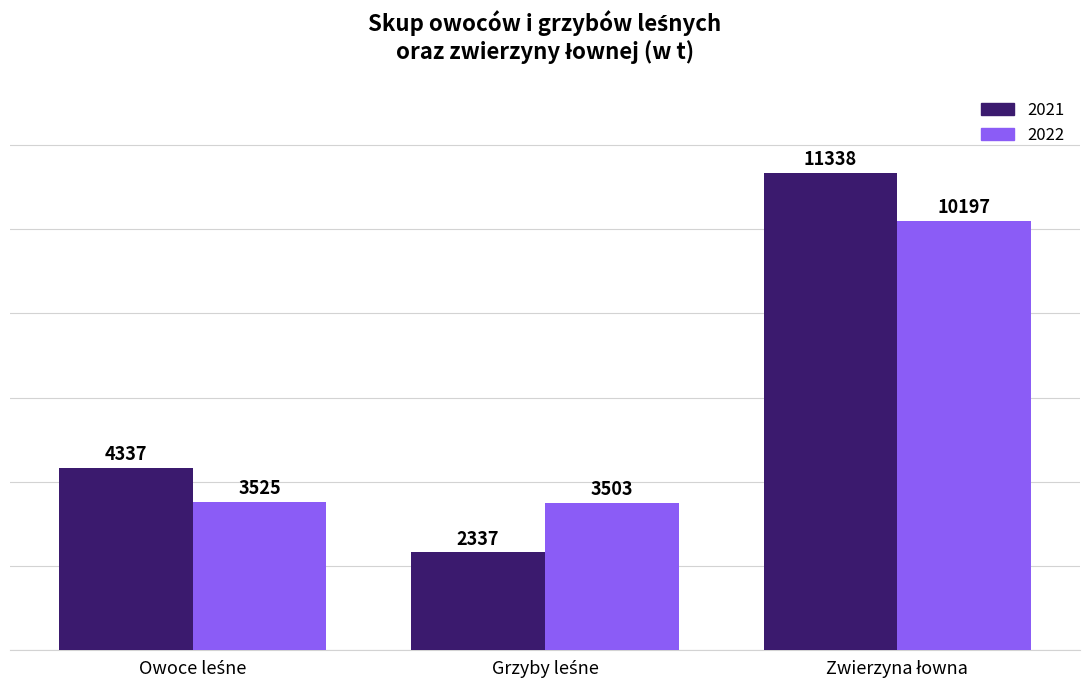

Rank the series by their average value, from highest to lowest.

2021, 2022